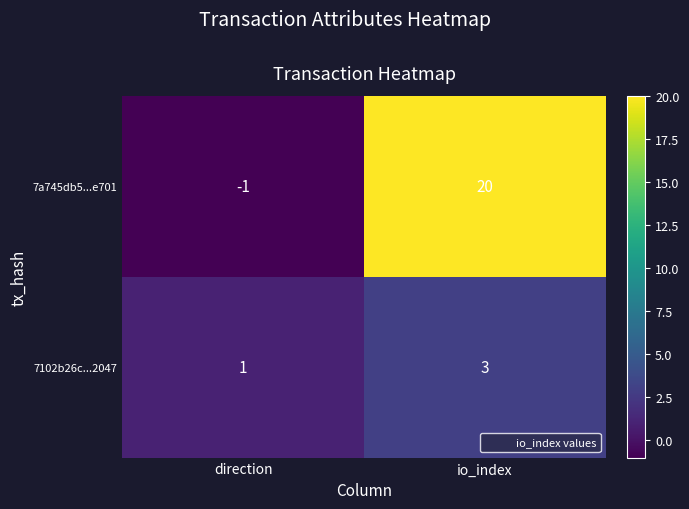

The 7a745db5...e701 series shows 20 at io_index. True or false?

True